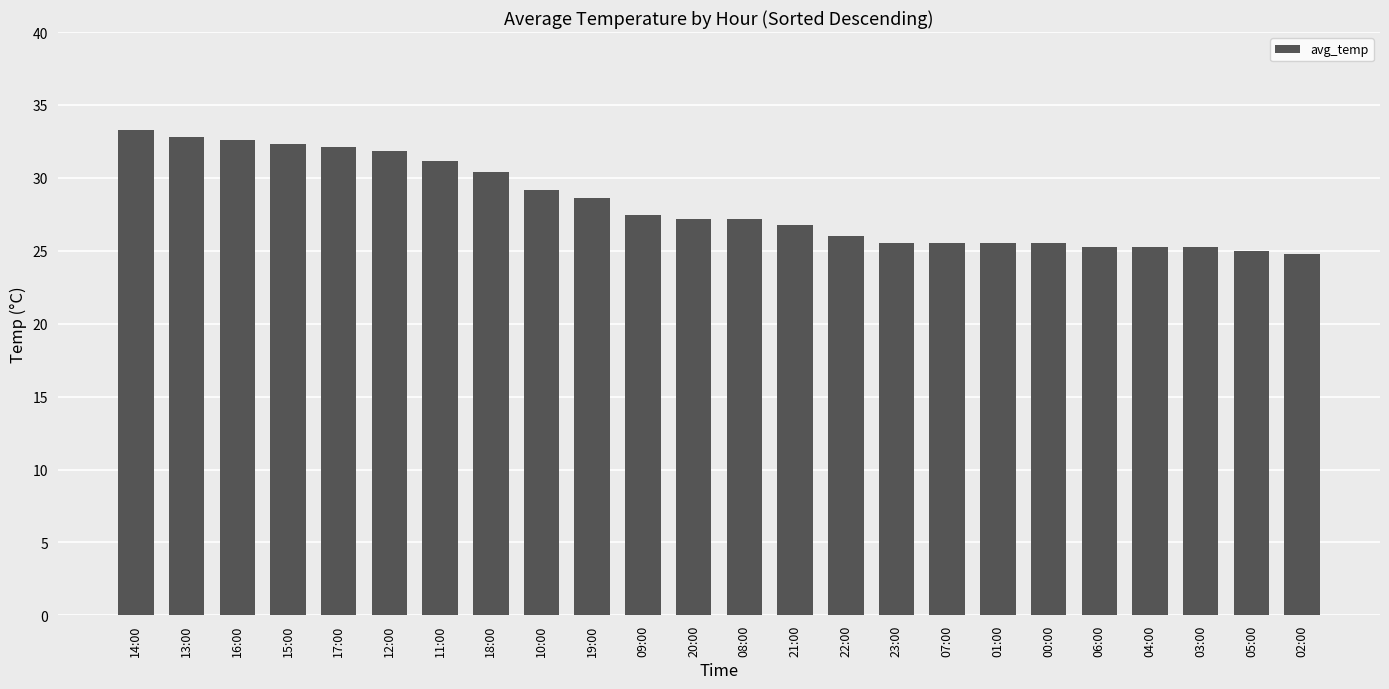

What is the smallest value displayed?

24.8